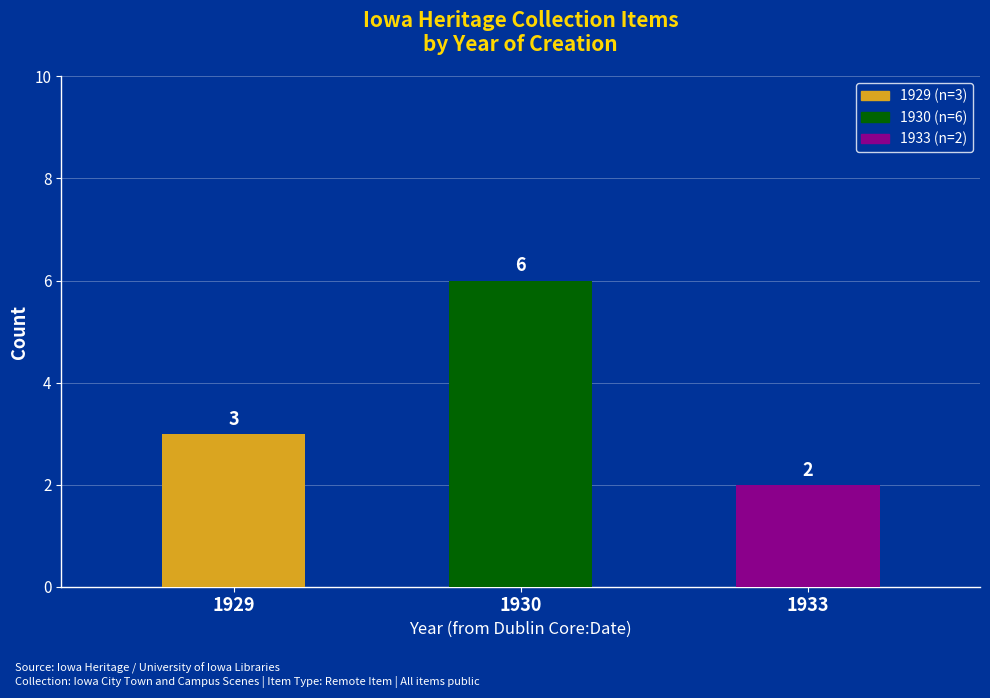

How many values are between 2 and 6?

3